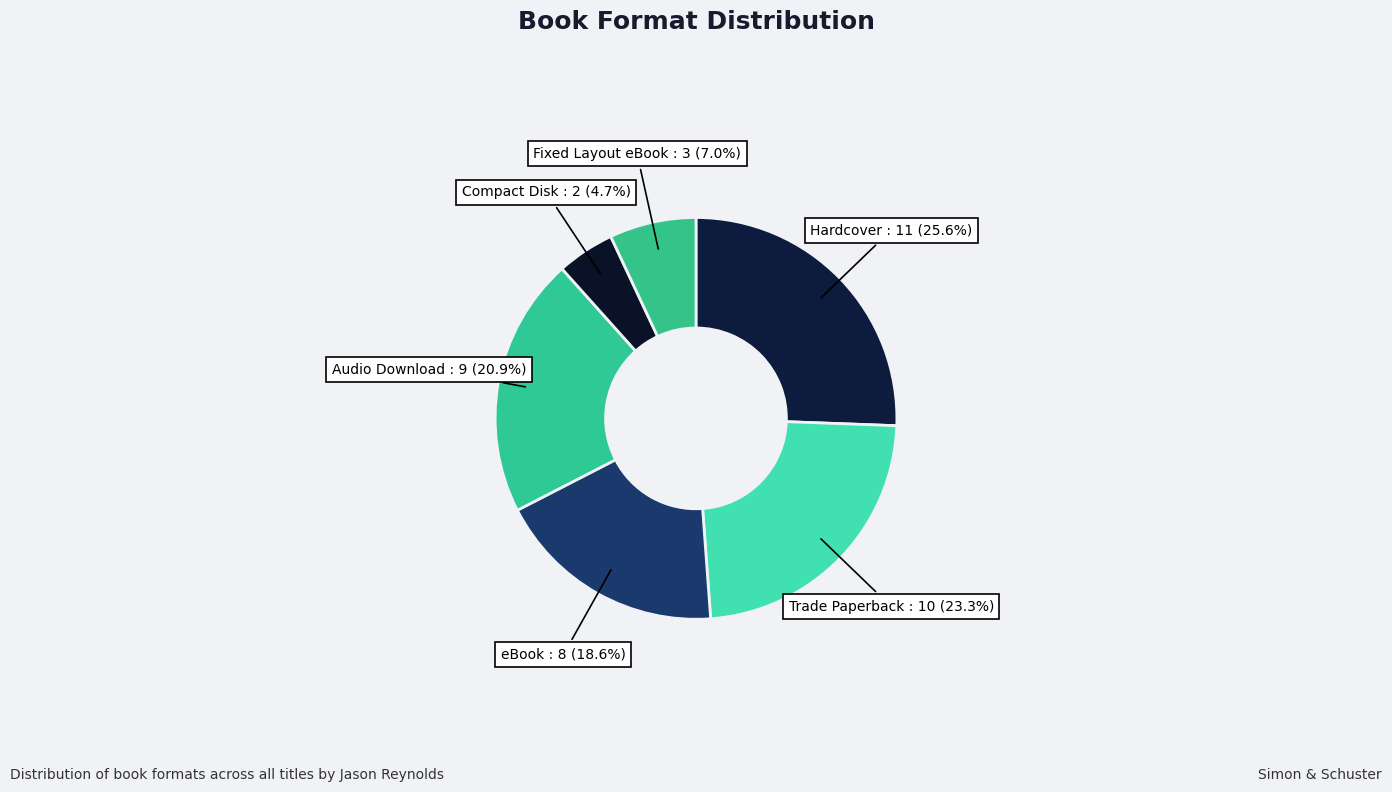

Is there any slice that represents more than half of the pie?

No